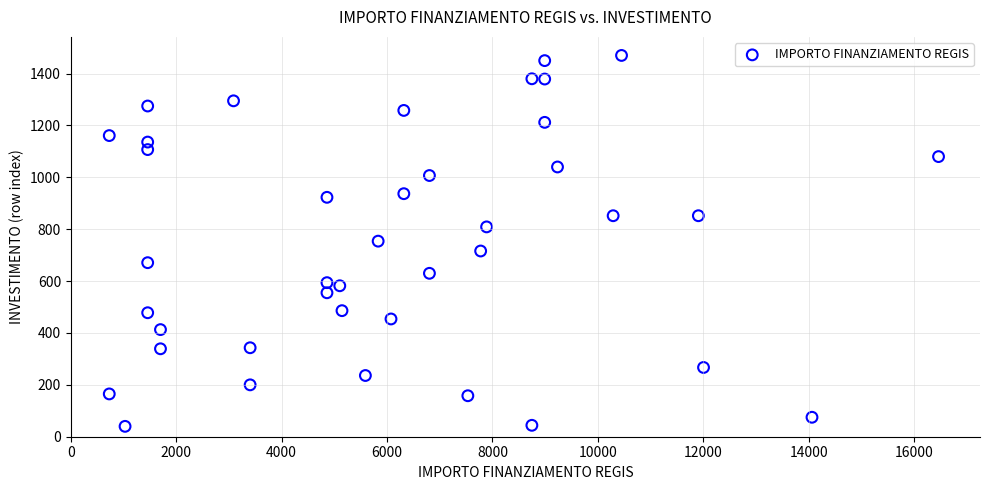

What is the range of Y values (max minus min)?

1430